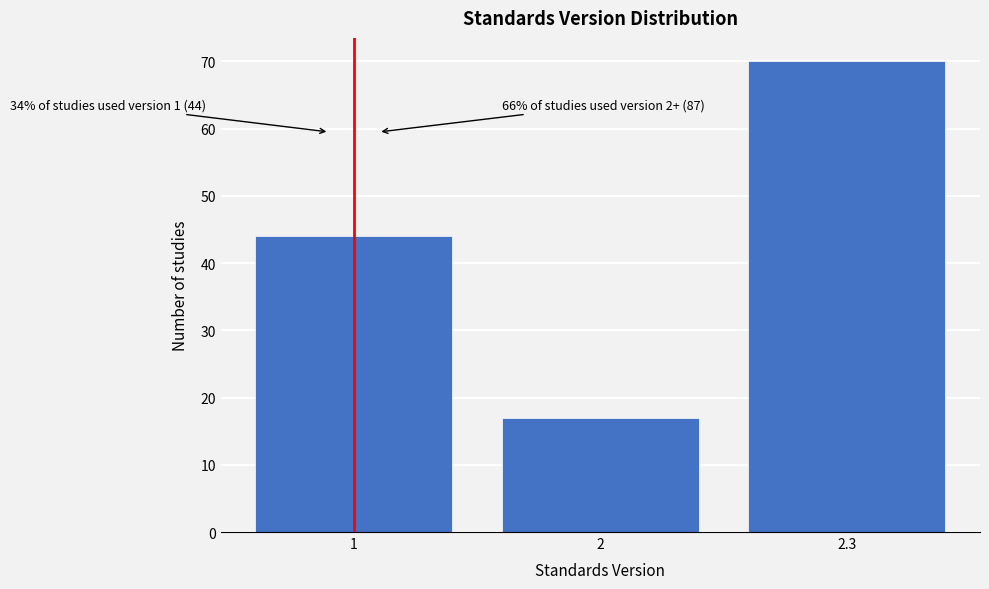

Reading left to right, what are all the values shown in this chart?

1=44	2=17	2.3=70